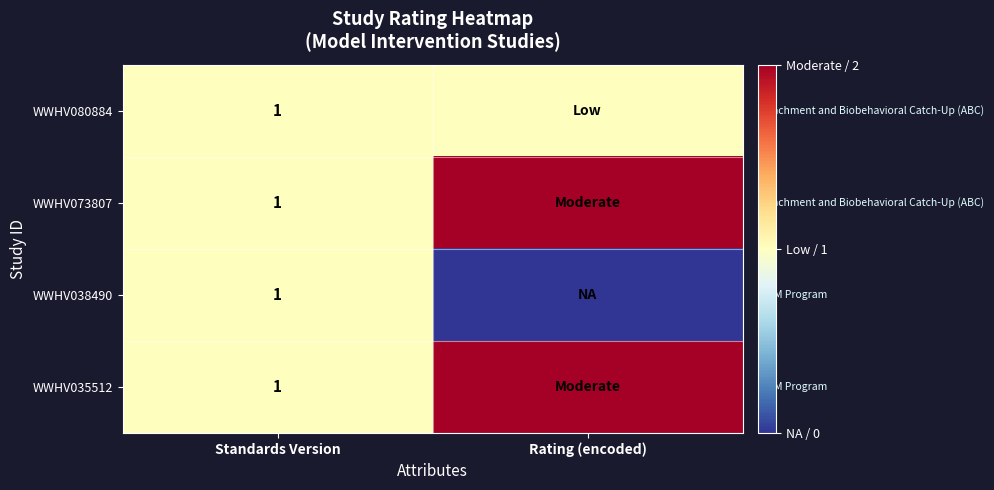

True or false: WWHV073807 has a value of 2 at Standards Version.

False